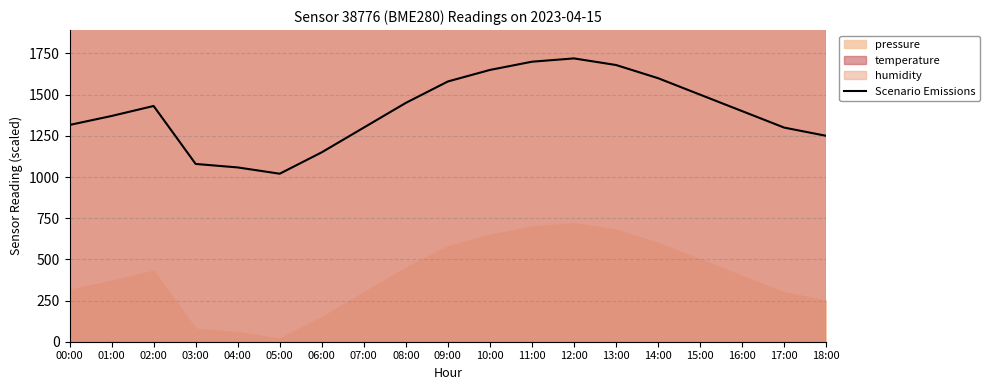

How many interior local peaks (higher than both neighbors) does the data have?

2